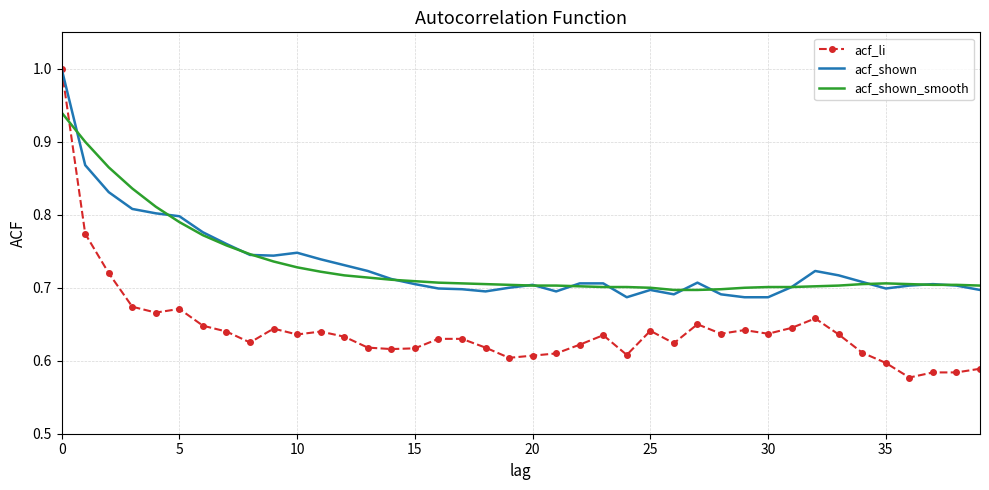

What is the greatest value displayed?

1.0